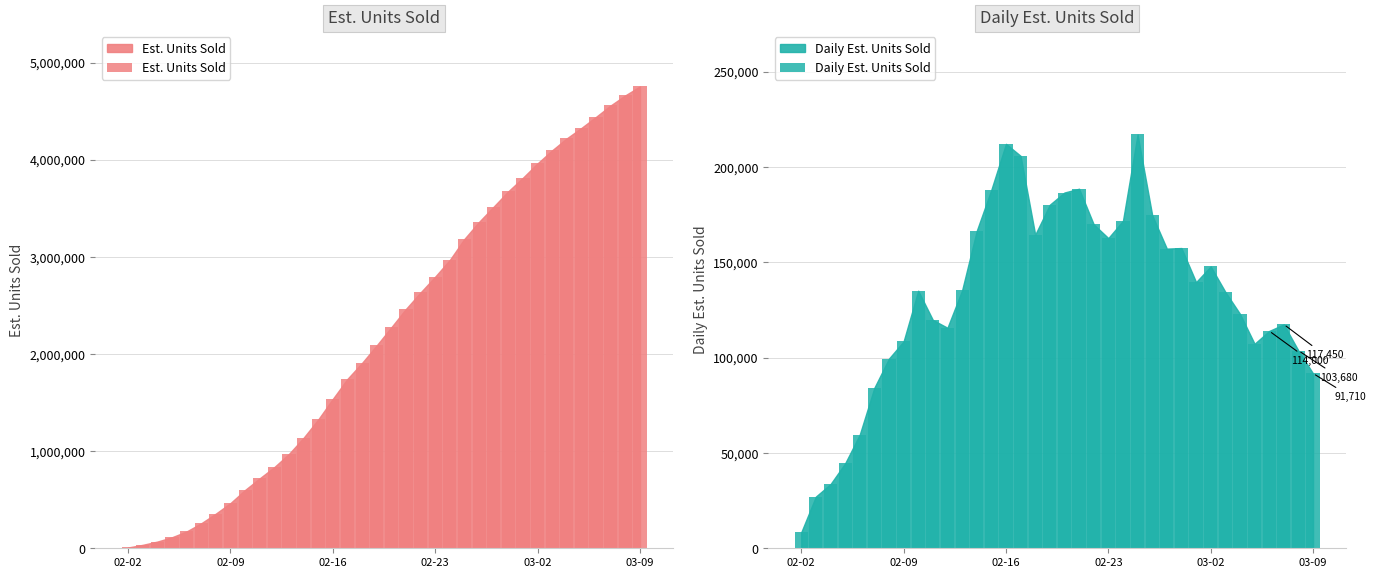

What is the sum of all Est. Units Sold values?

80060250